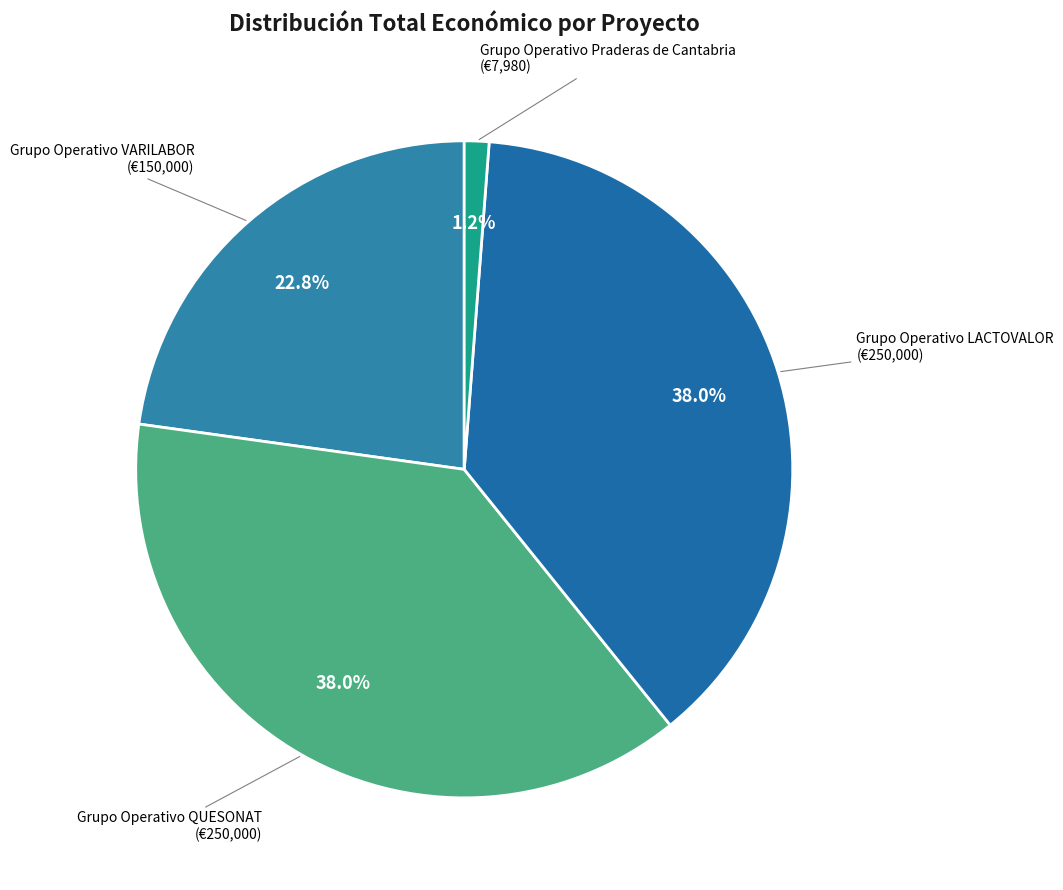

To the nearest percent, what portion does Grupo Operativo Praderas de Cantabria represent?

1%